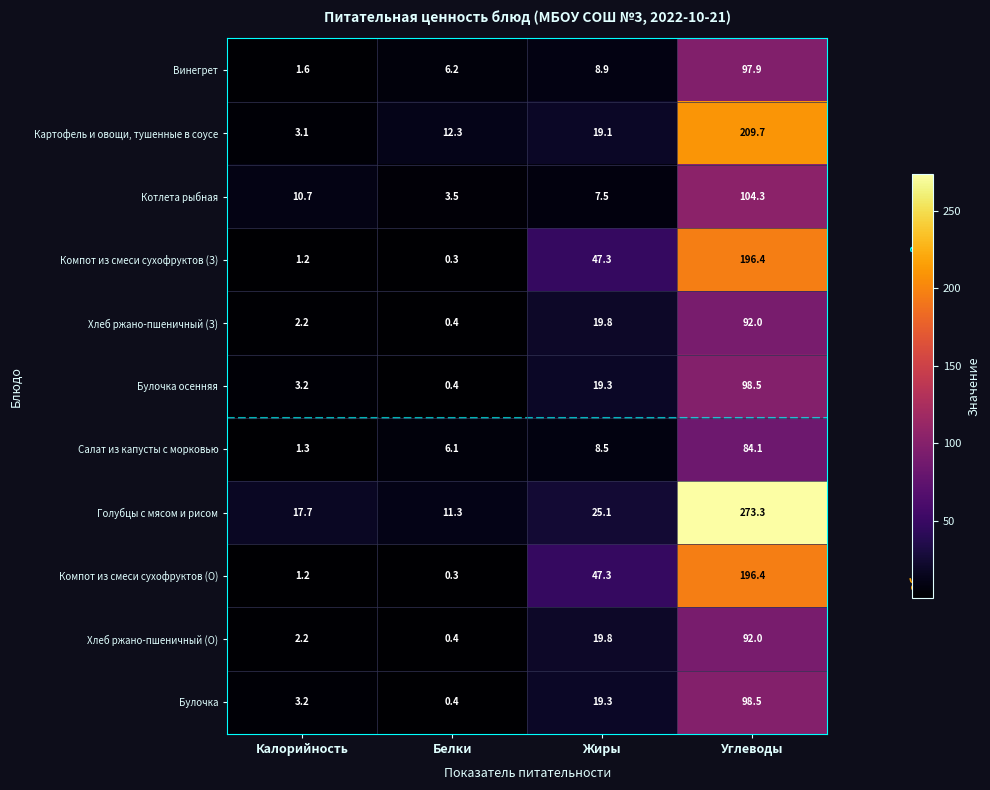

What is the total value across all series at Калорийность?

47.6